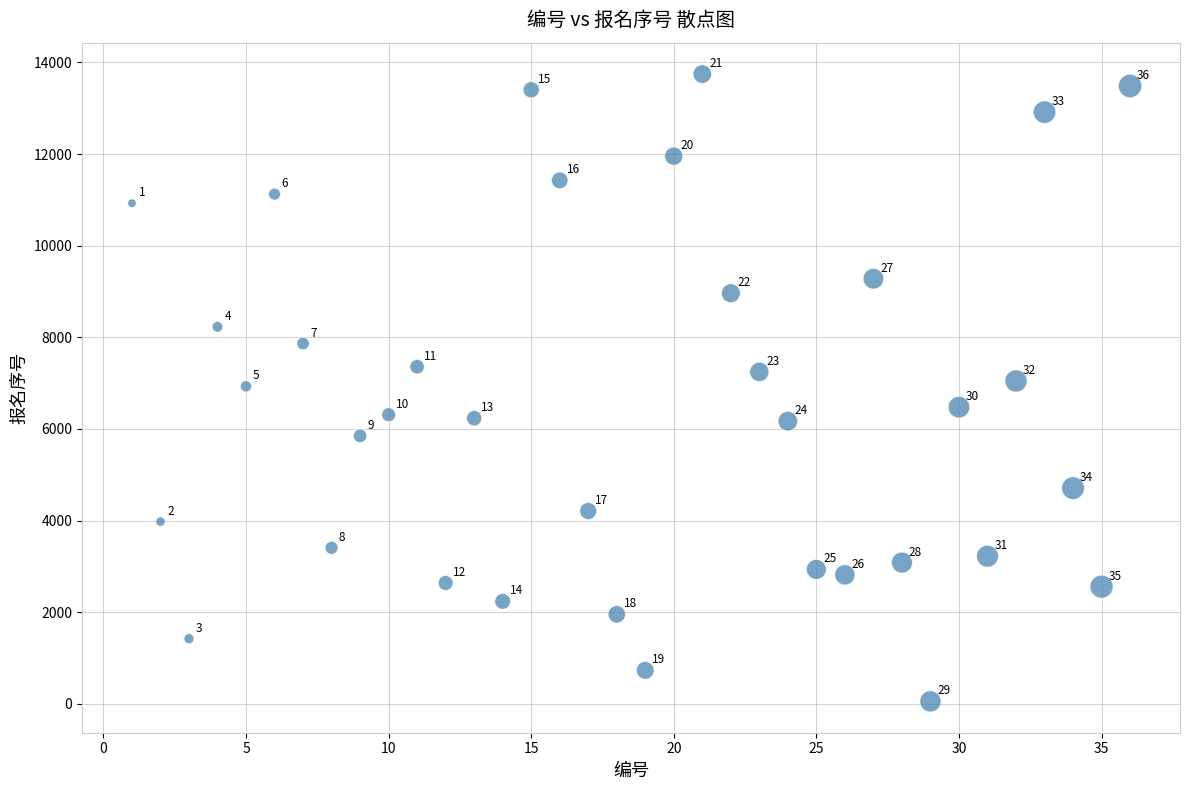

What Y value in the scatter plot is closest to 6901?

6931